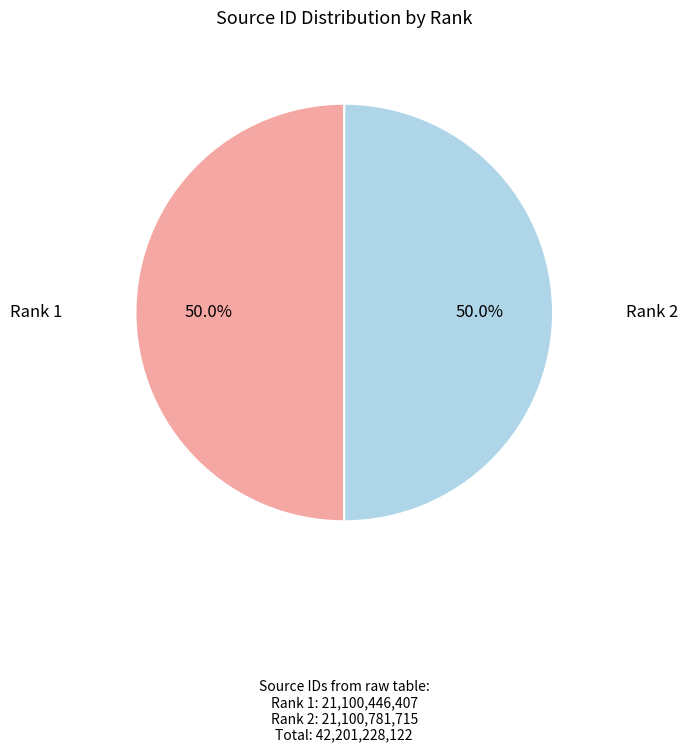

How many slices are in this pie chart?

2